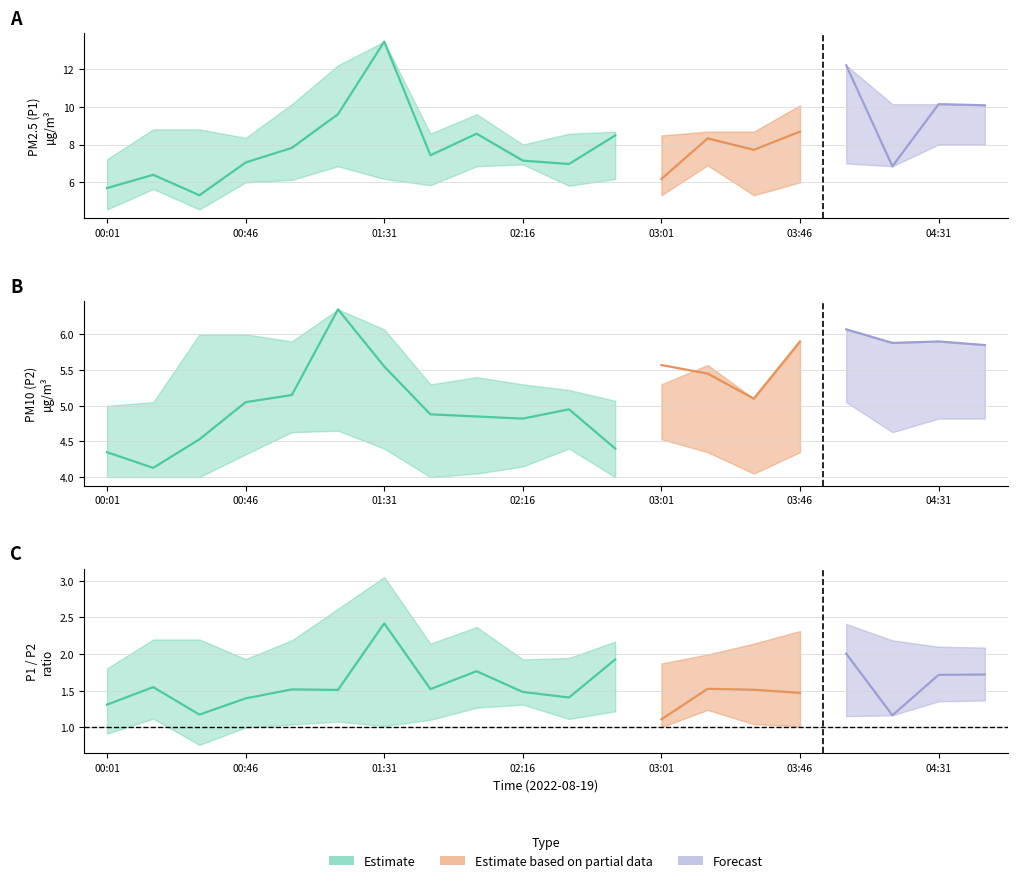

How many interior local peaks does the P1 series have?

7